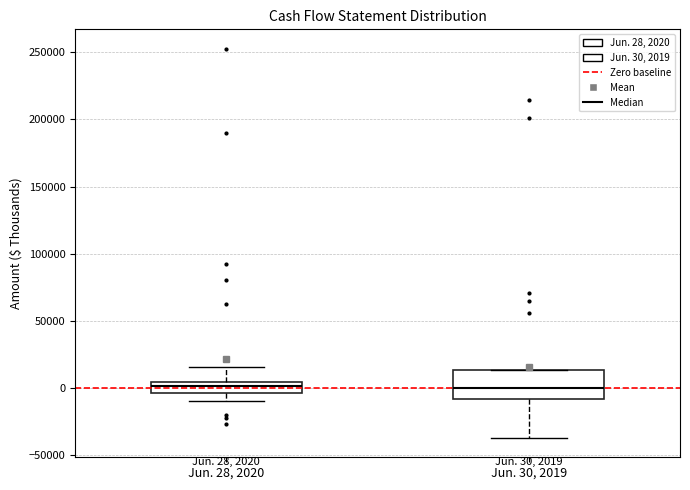

Comparing the boxes themselves (not the whiskers), which one is the tallest?

Jun. 30, 2019